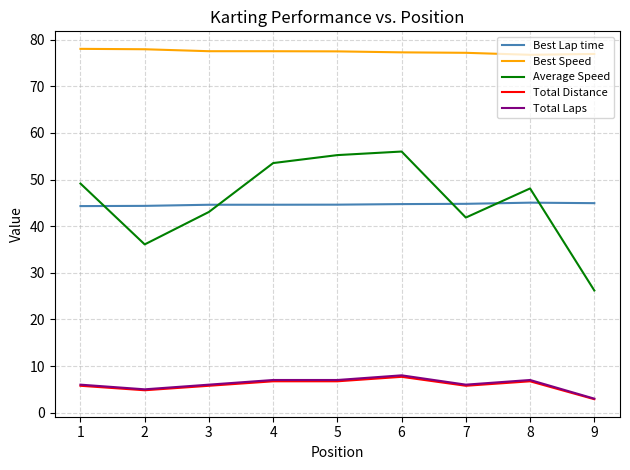

Which series changed the most between 3 and 5?

Average Speed